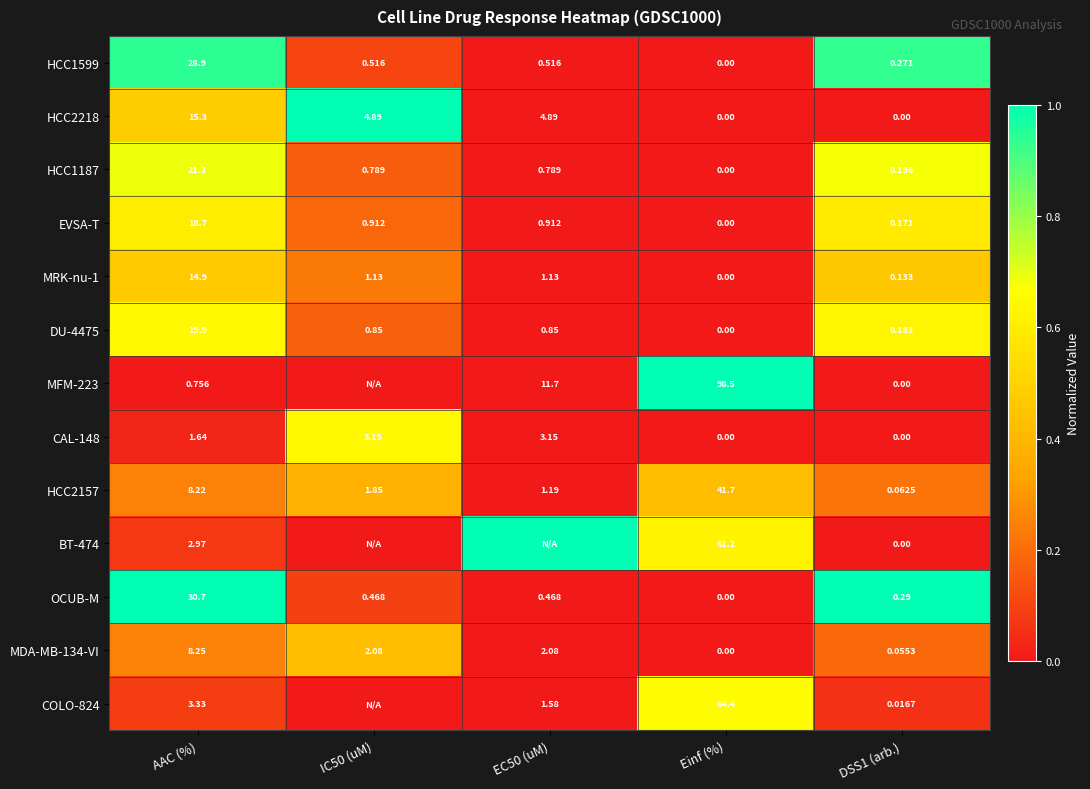

How many values in the OCUB-M series exceed 0?

4